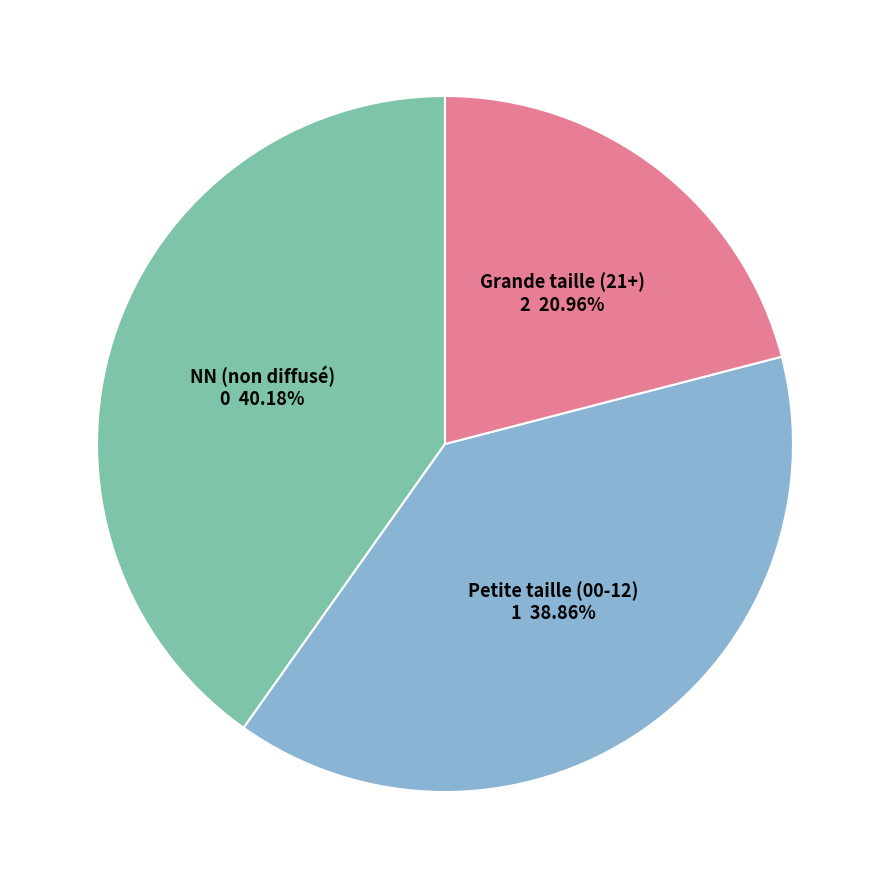

To the nearest percent, what is the difference between the largest and smallest slice percentages?

19%